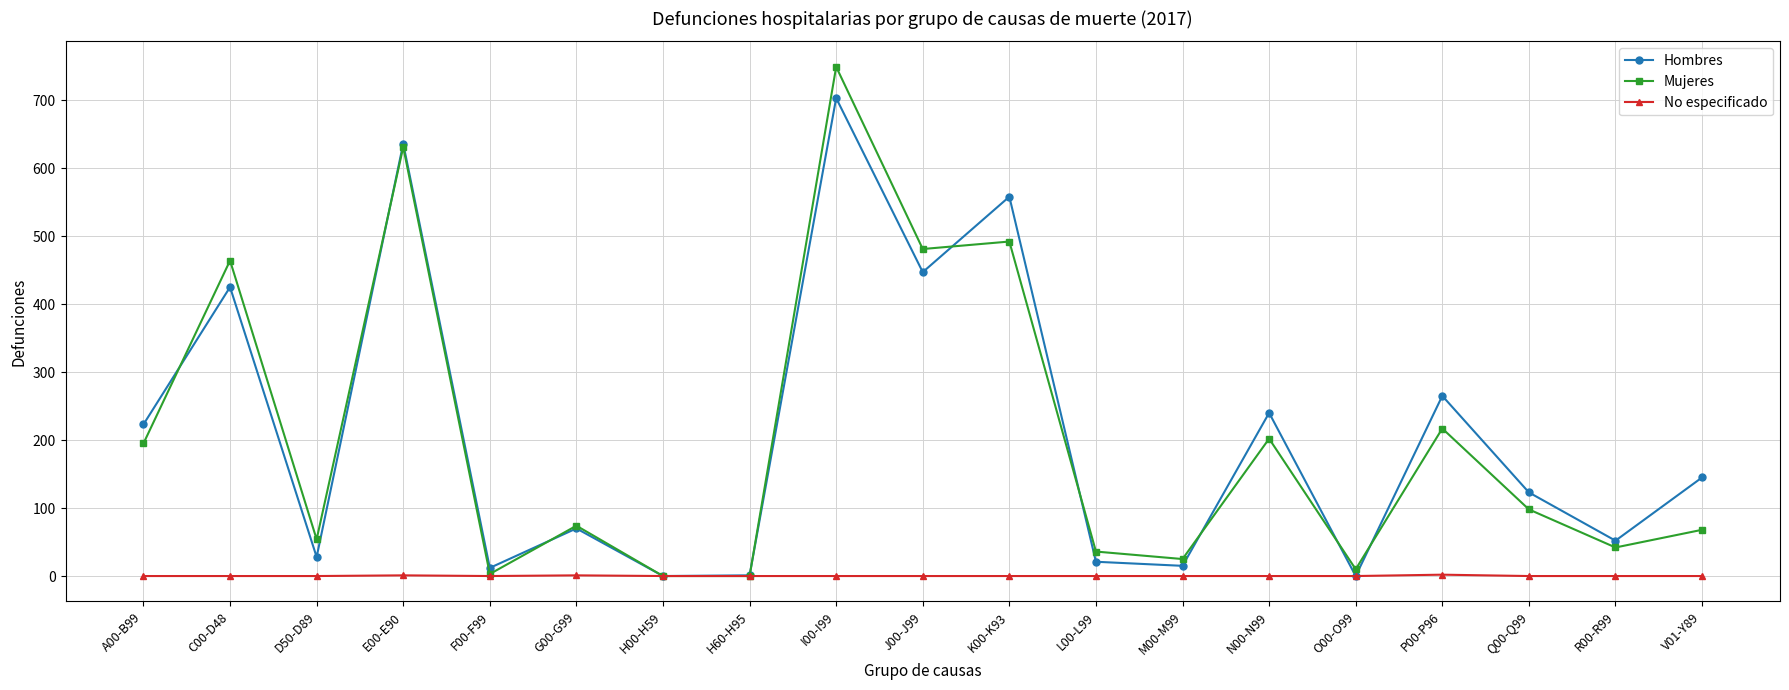

Rank the series by their maximum value, from highest to lowest.

Mujeres, Hombres, No especificado